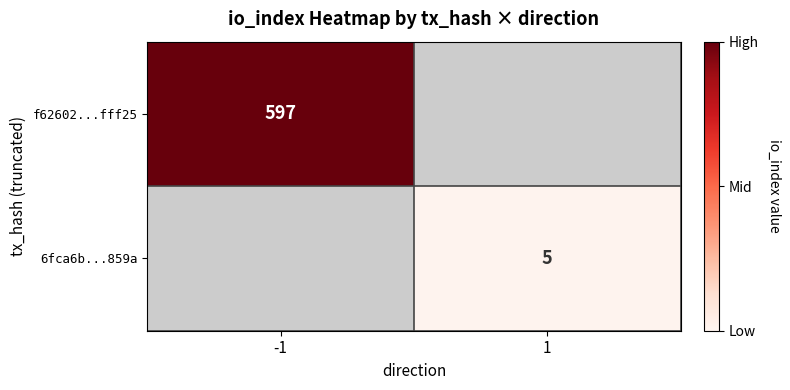

The value of 6fca6b...859a at 1 is 5. True or false?

True